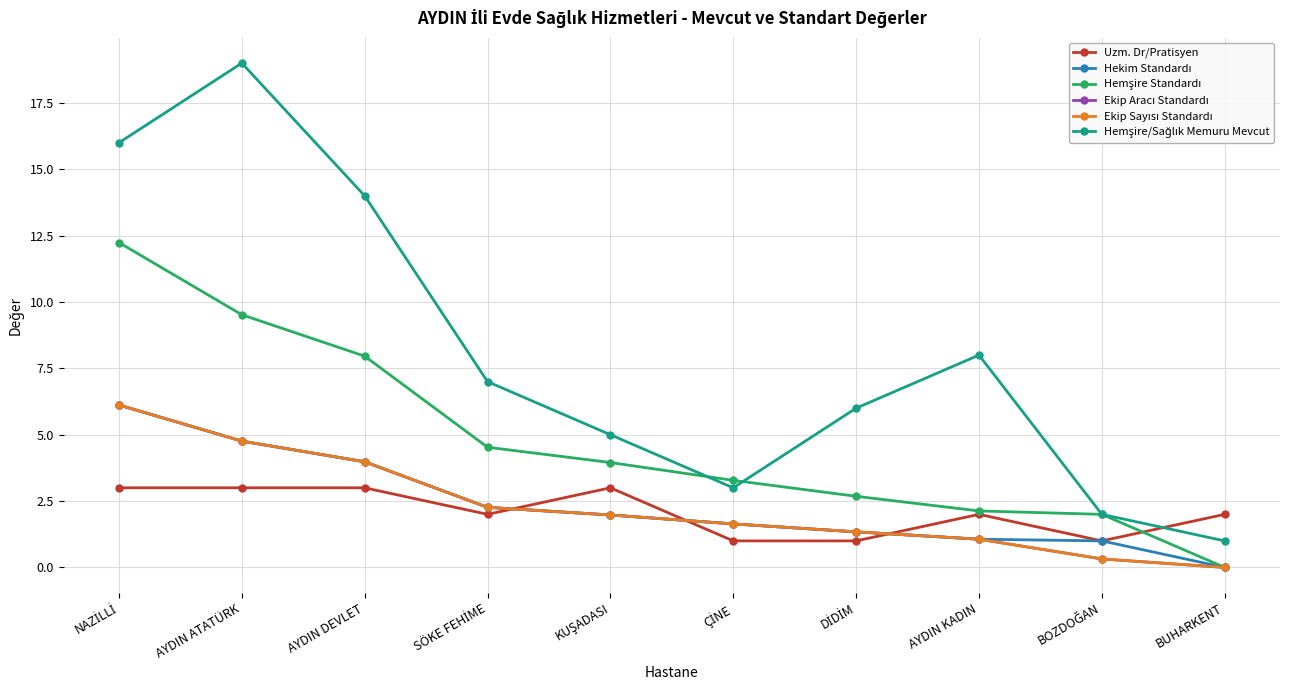

What is the lowest value of the Uzm. Dr/Pratisyen series?

1.0